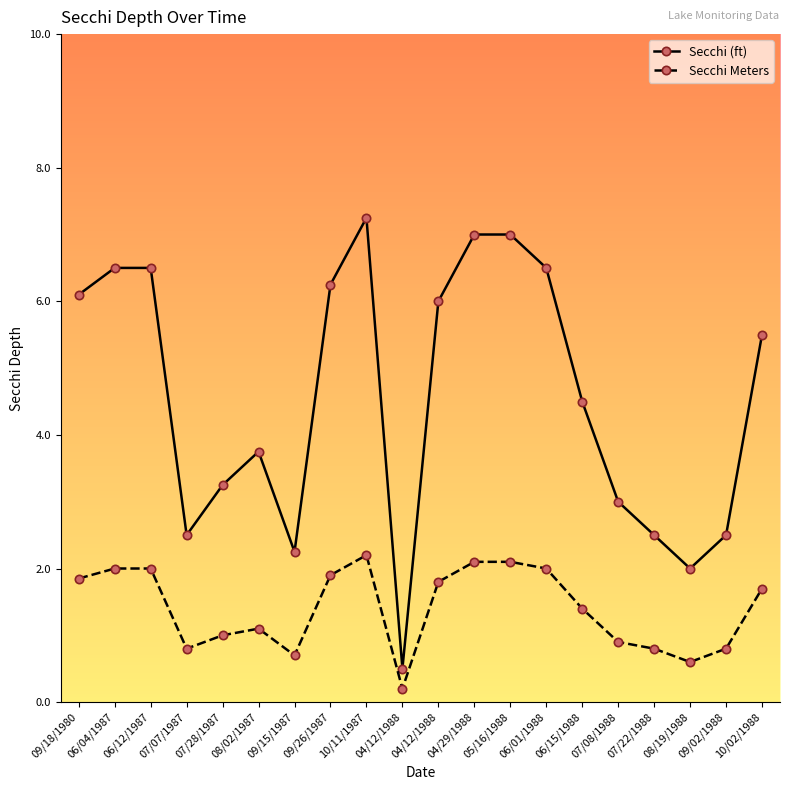

Count the number of categories in the chart.

20